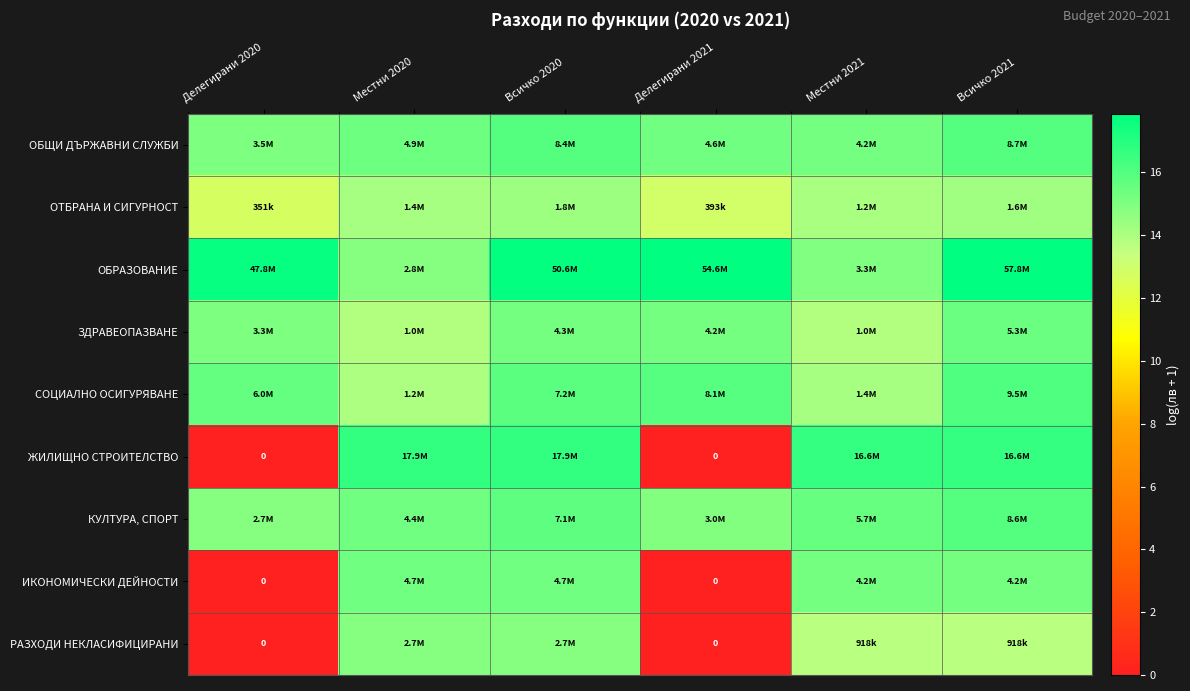

At which category does the chart reach its minimum across all series?

Делегирани 2020